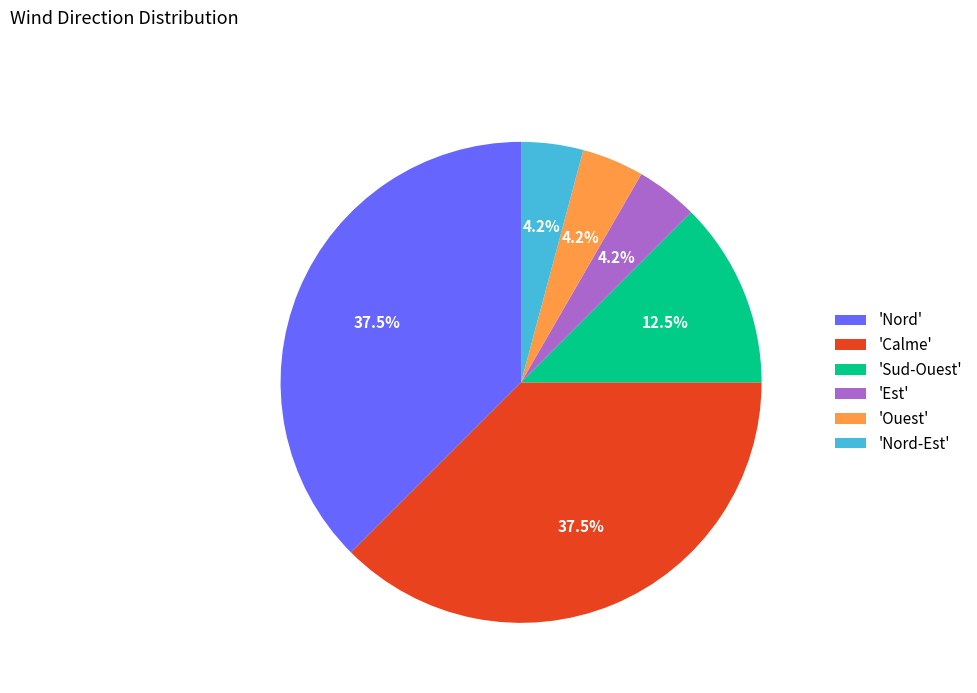

Is there a majority slice in this chart?

No